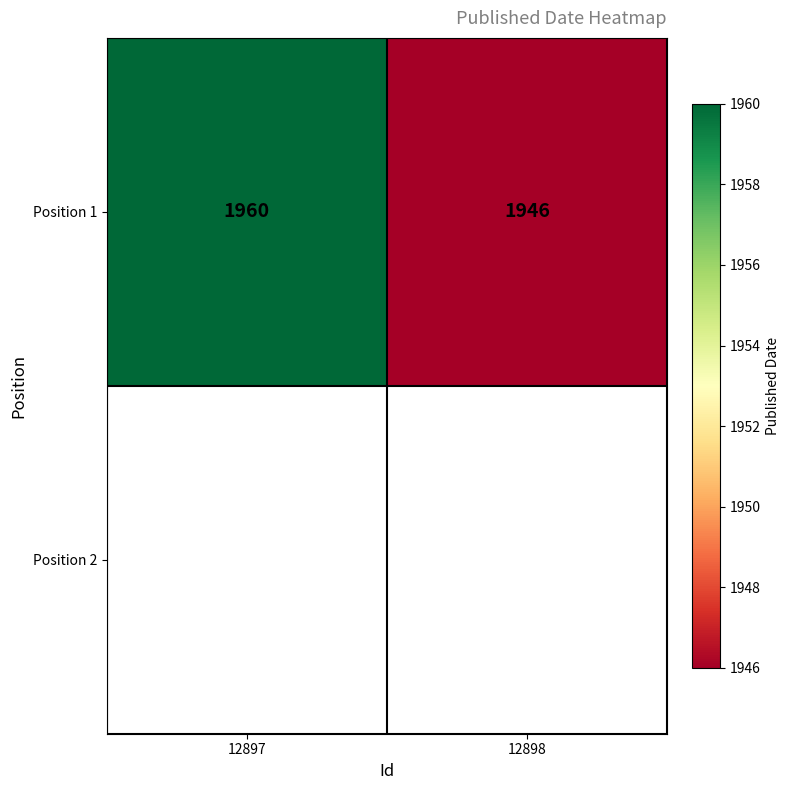

Which has a higher value, 12897 or 12898?

12897